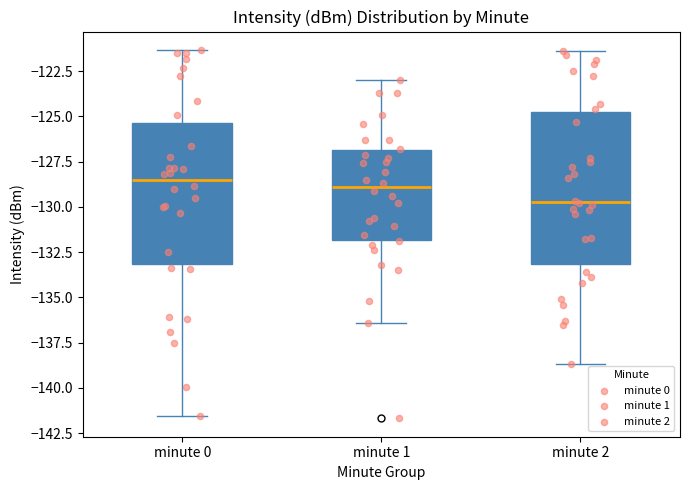

Where is the upper edge of the box for minute 0 on the y-axis? The values are not printed on the chart, so give them approximately, as read against the axis.

-125.5